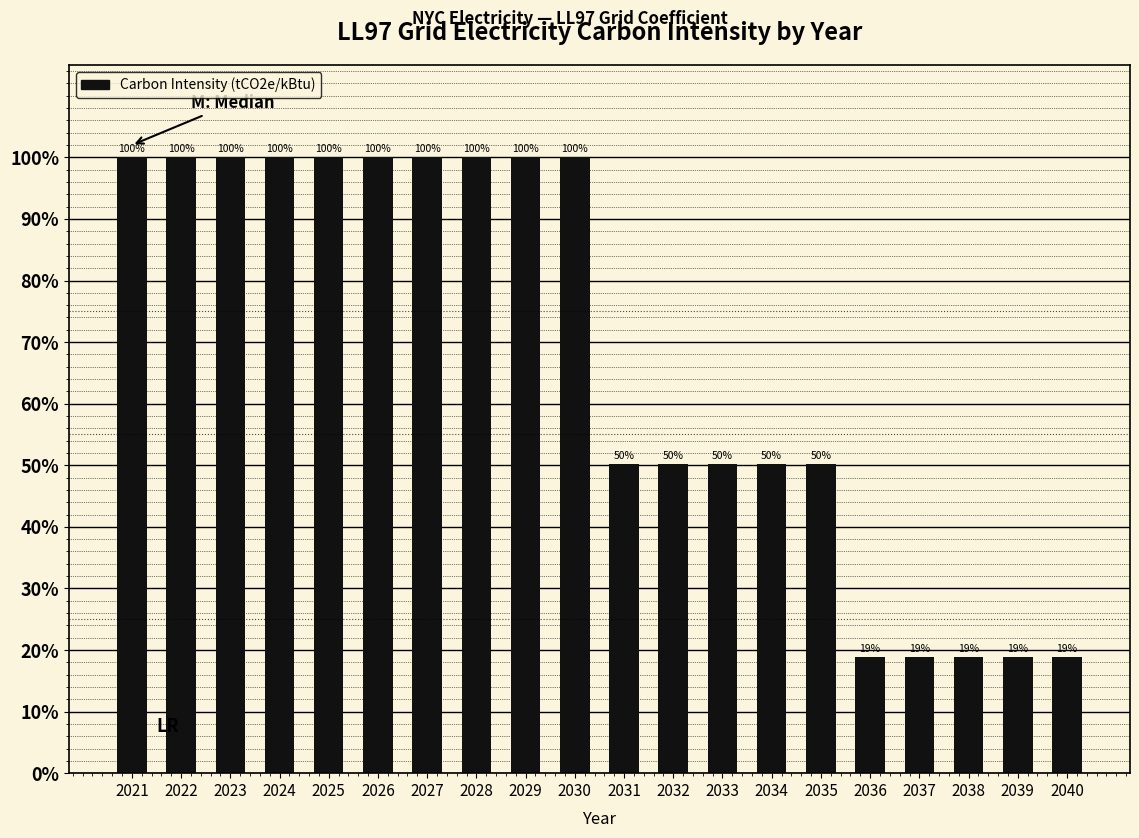

Between 2031 and 2037, which is larger?

2031